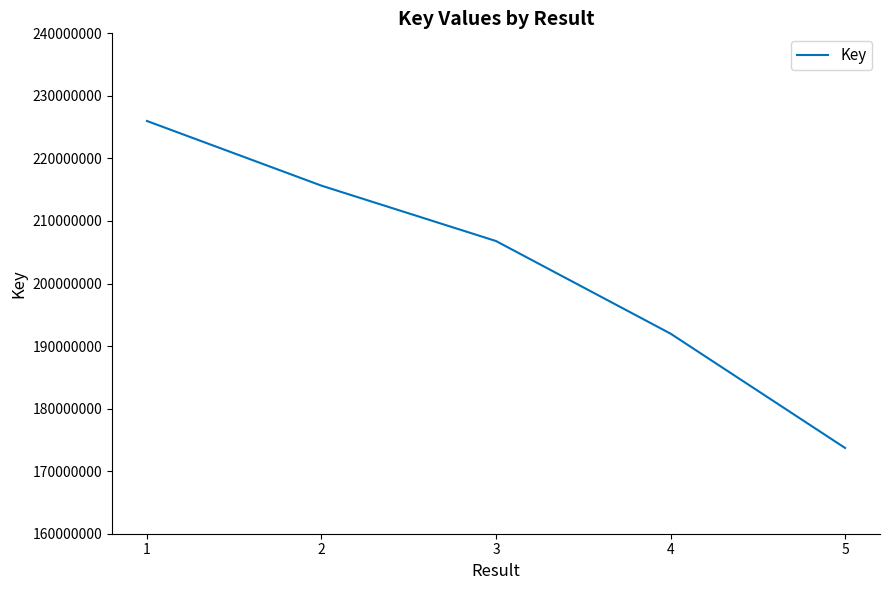

Which label corresponds to the smallest value in the chart?

5